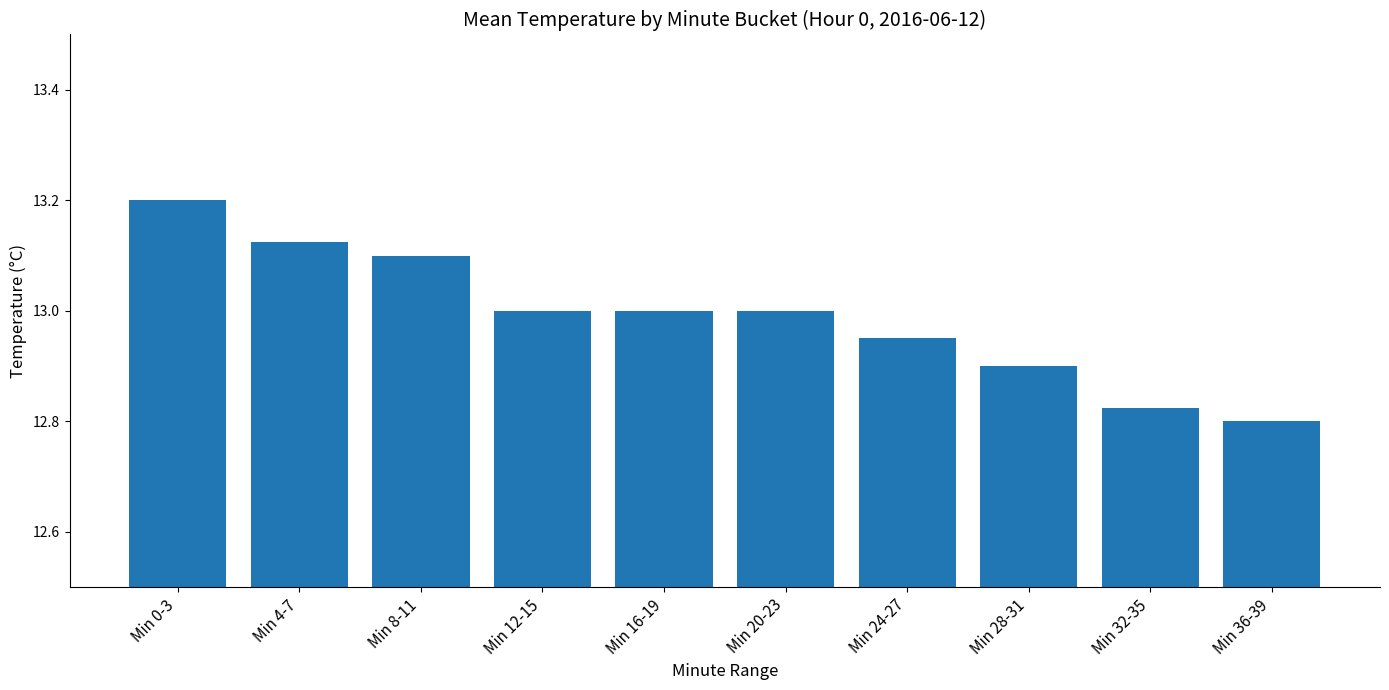

The value at Min 16-19 is 23.2. True or false?

False